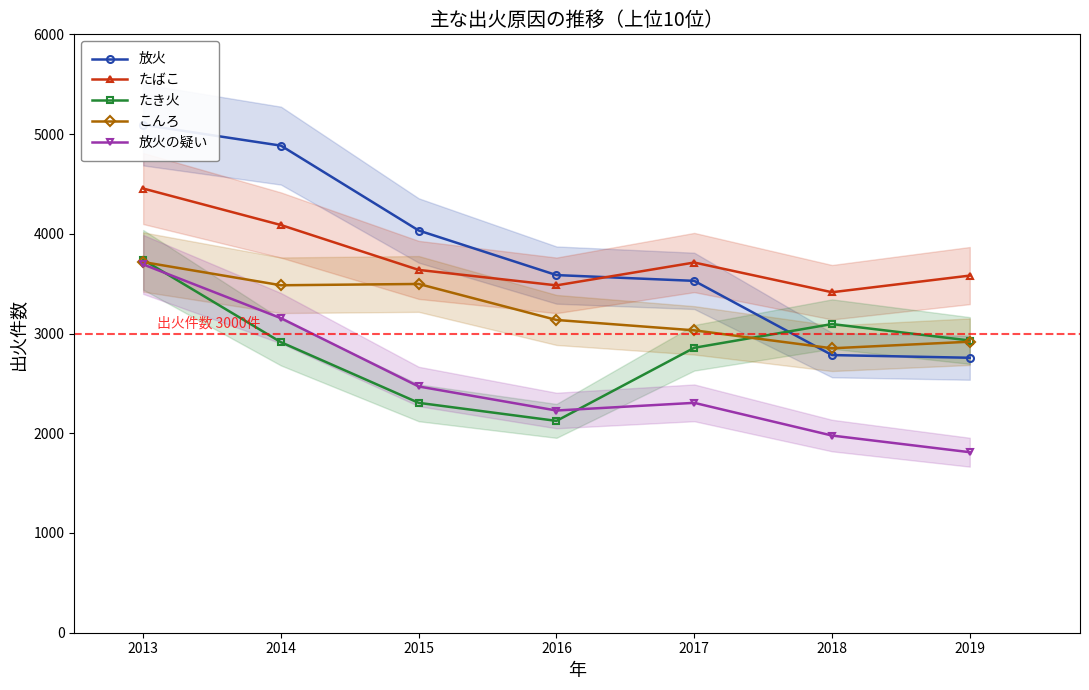

How many categories are shown in the chart?

7